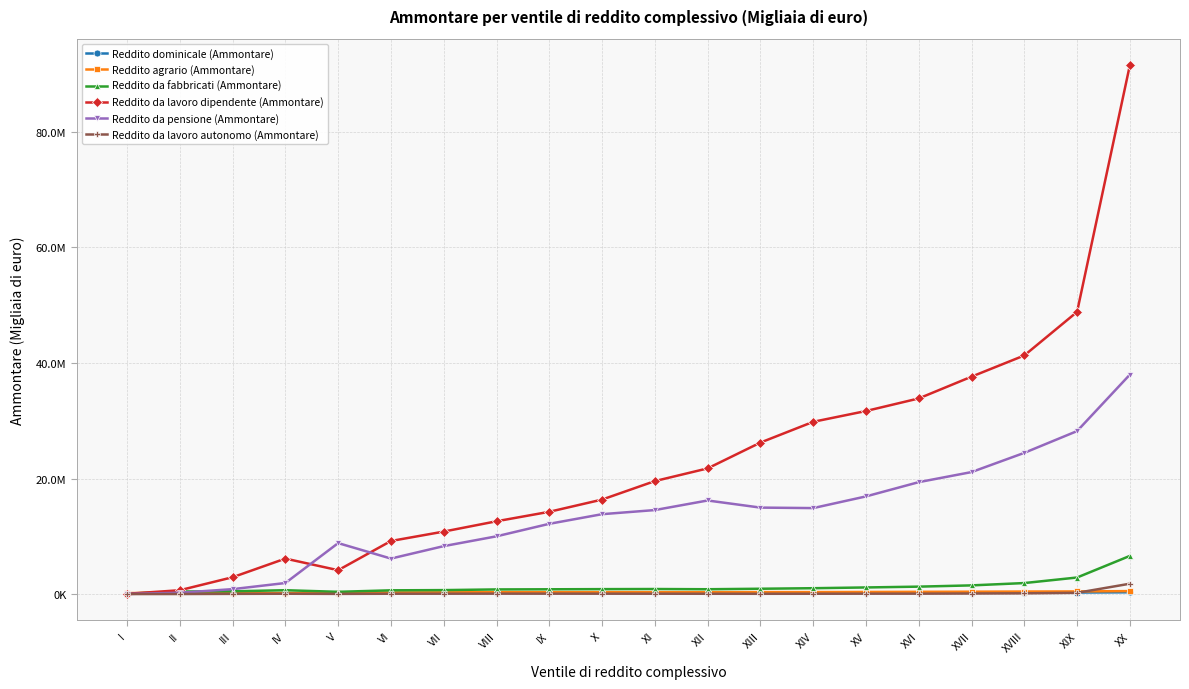

How many times do Reddito dominicale (Ammontare) and Reddito da fabbricati (Ammontare) cross each other?

1